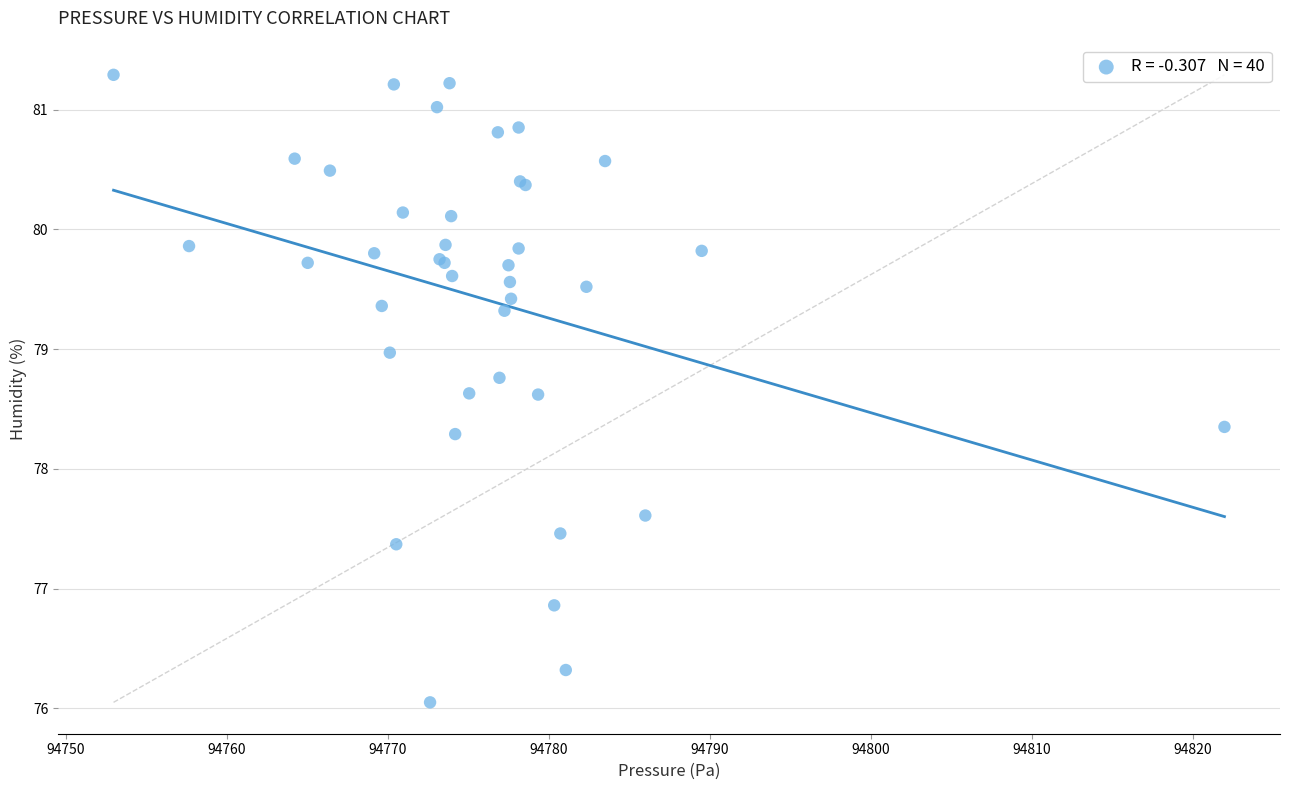

What Y value in the scatter plot is closest to 78?

78.3